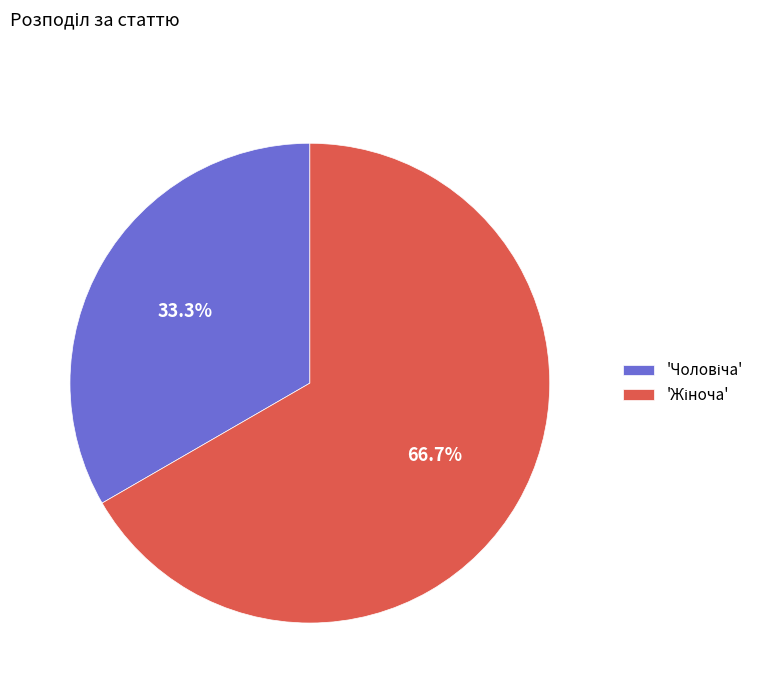

Is there a majority slice in this chart?

Yes